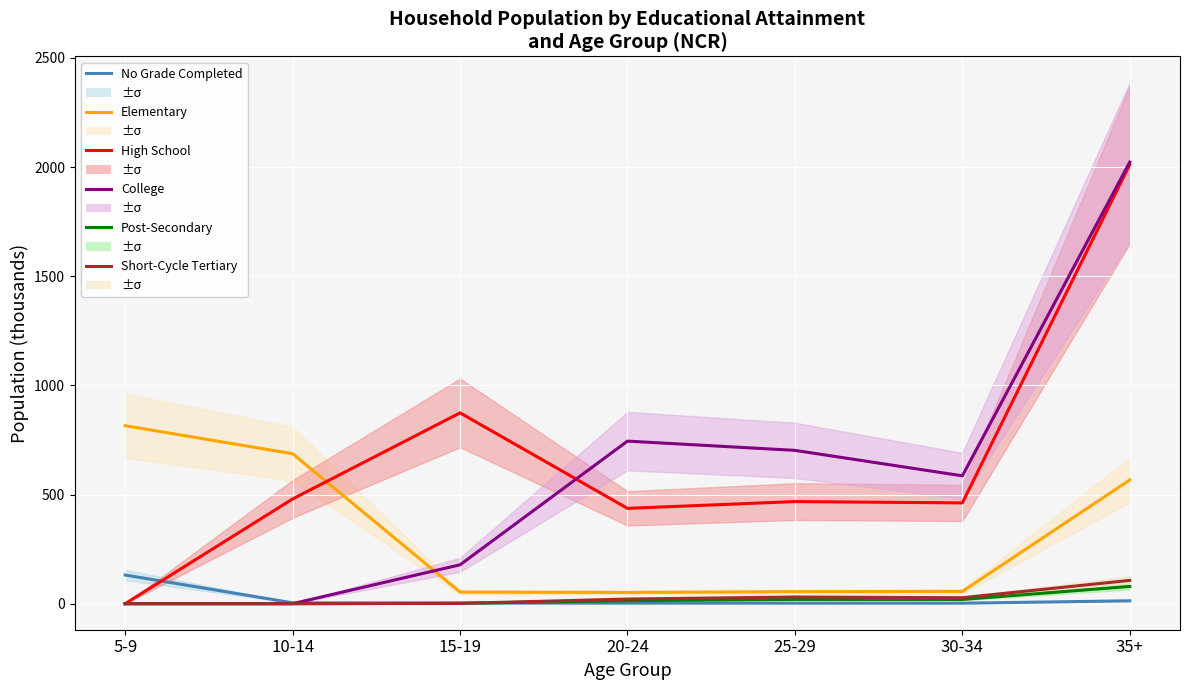

What is the difference between the maximum and minimum values in the College series?

2023.3